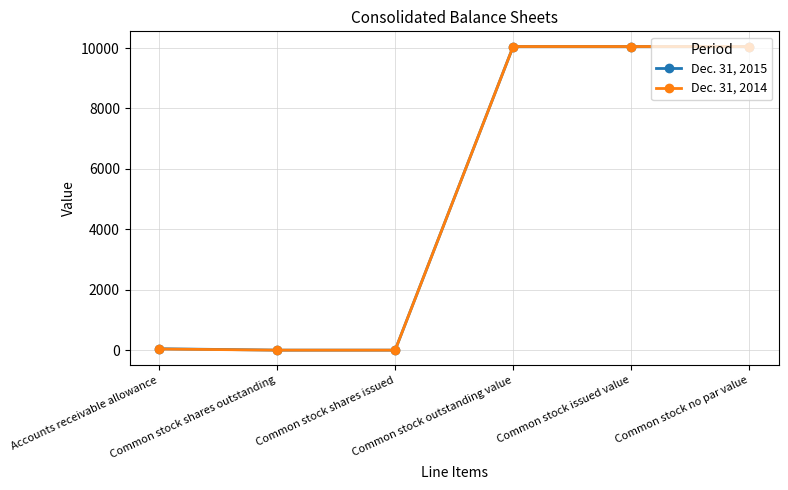

At Accounts receivable allowance, list the series in order from smallest to largest.

Dec. 31, 2014, Dec. 31, 2015